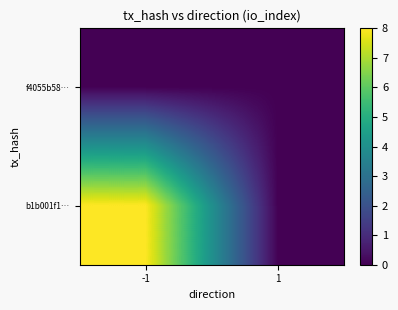

Which category has the highest value across all series?

-1